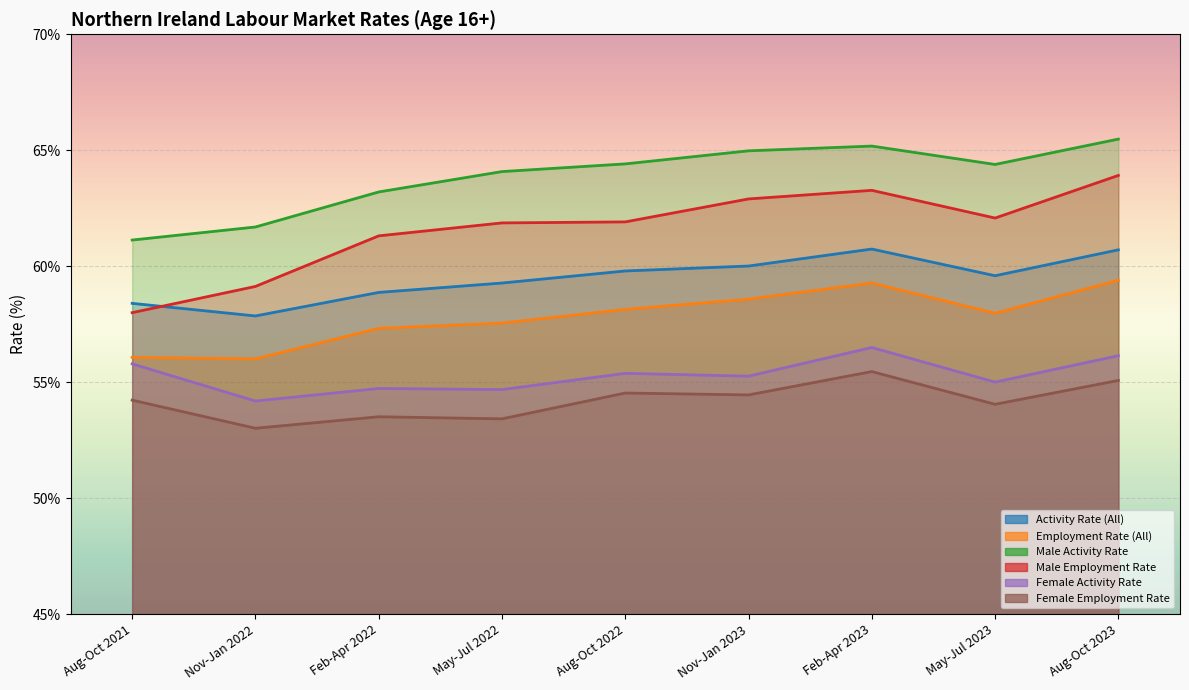

Which series has the largest range (max minus min)?

Male Employment Rate